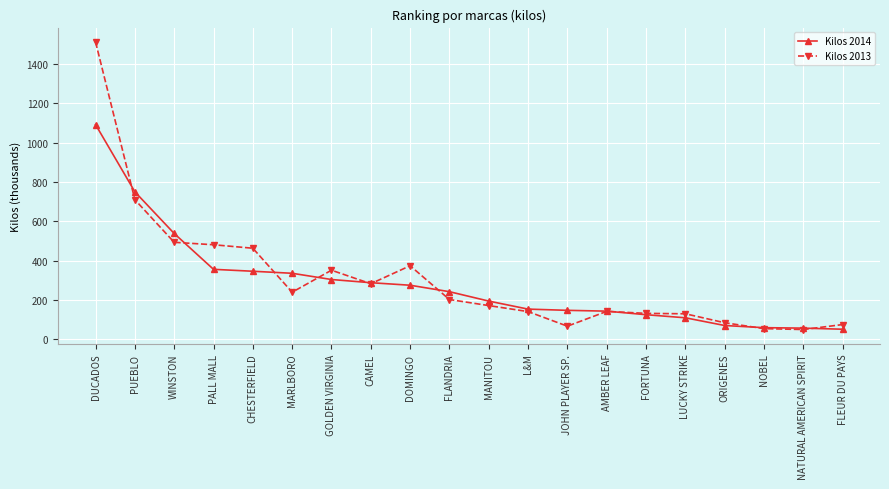

At which category is the sum across all series the highest?

DUCADOS